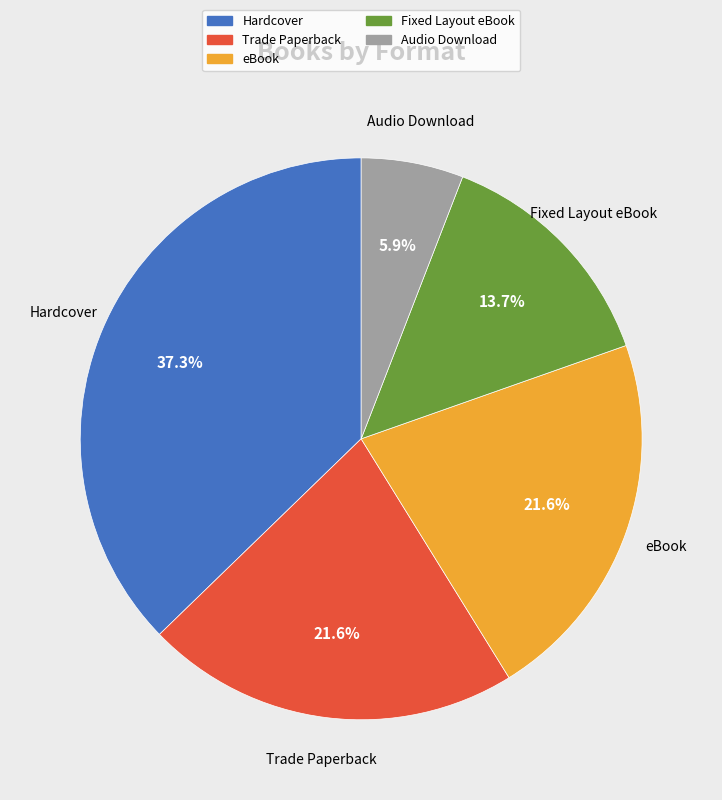

To the nearest percent, what is the average slice percentage?

20%